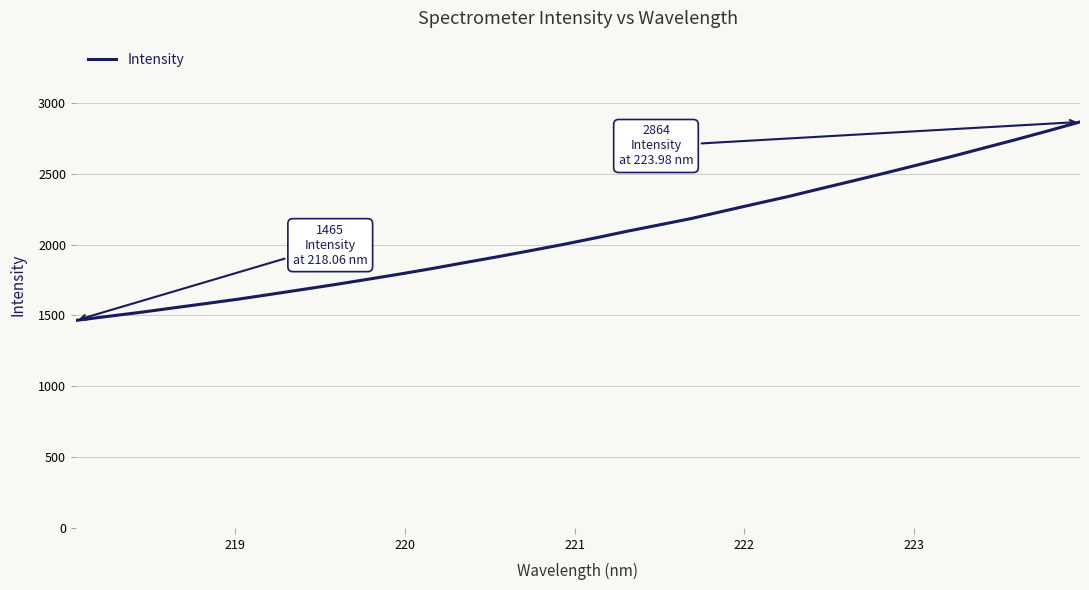

What is the difference between the maximum and minimum values?

1399.0